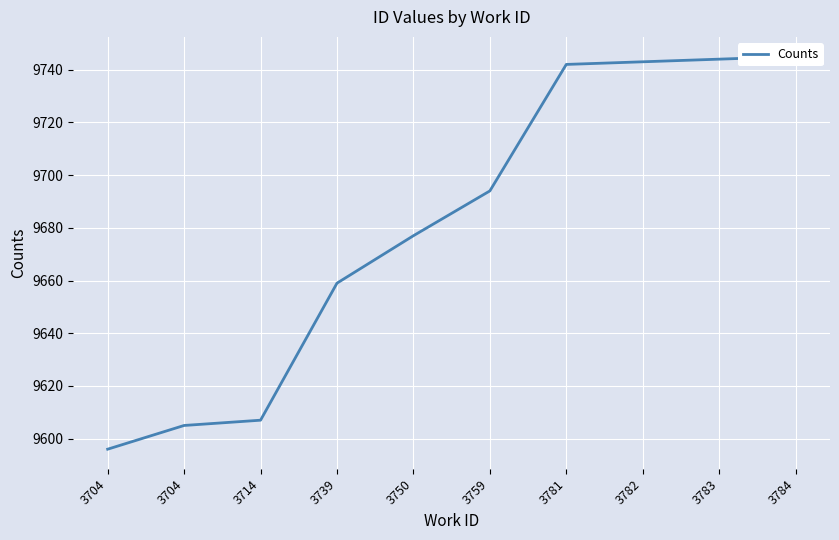

Reading right to left, transcribe all the data shown in this chart.

3784=9745	3783=9744	3782=9743	3781=9742	3759=9694	3750=9677	3739=9659	3714=9607	3704=9605	3704=9596